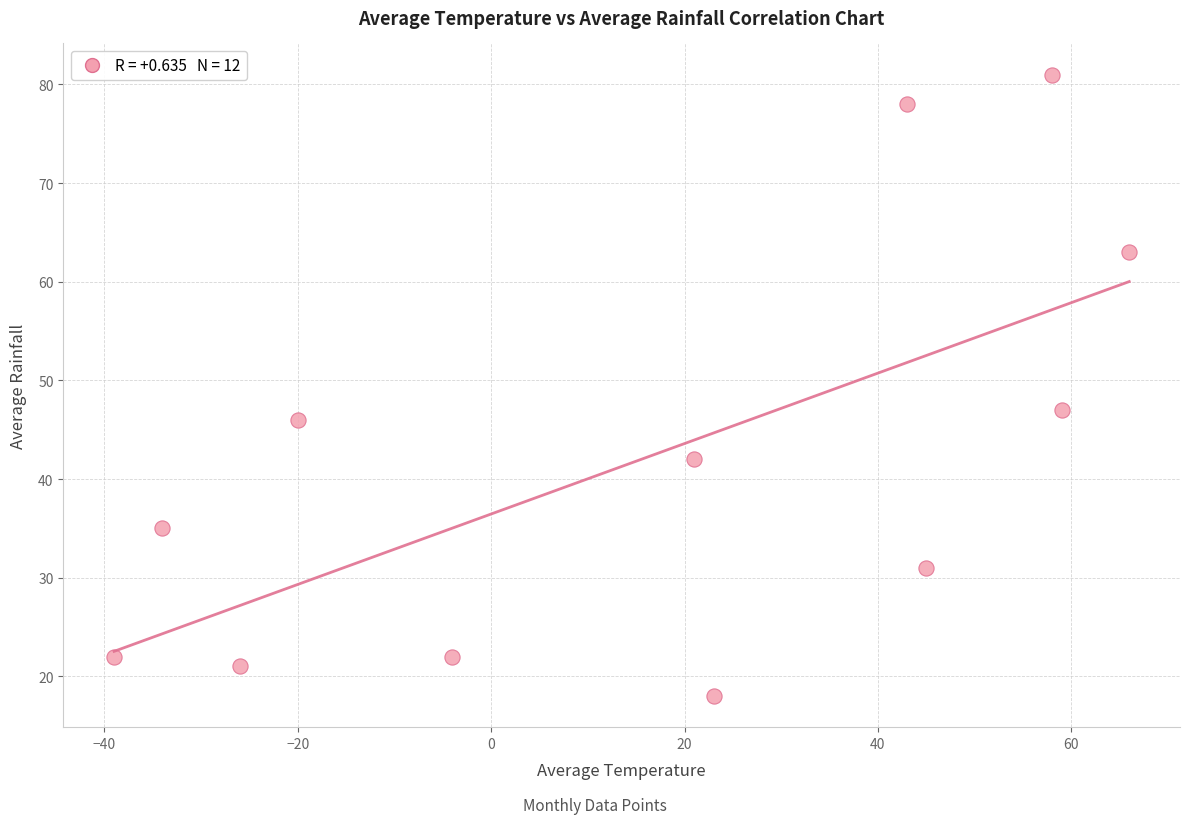

What is the range of Y values (max minus min)?

63